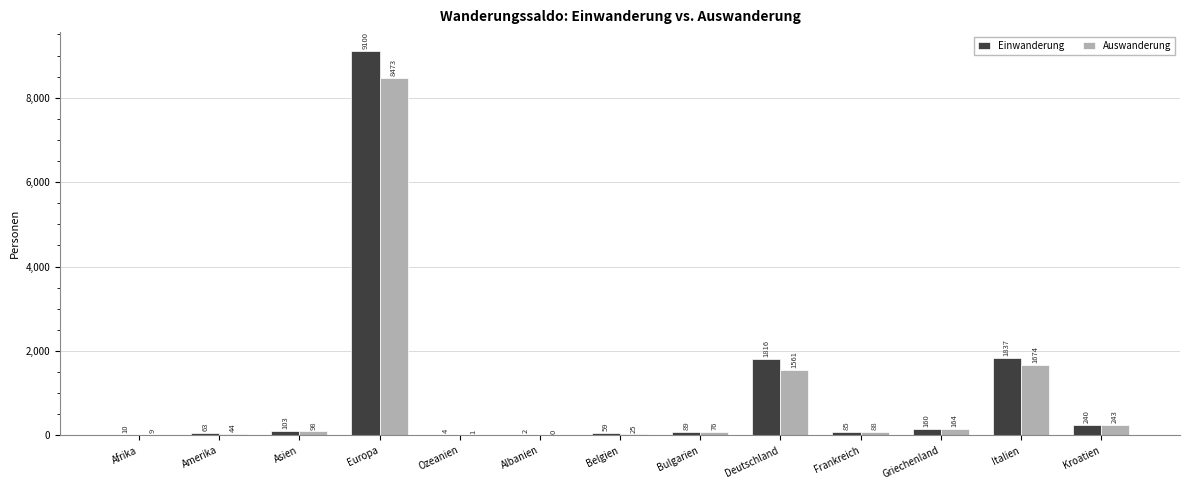

Is the value of Auswanderung at Albanien greater than the value of Einwanderung at Albanien?

No